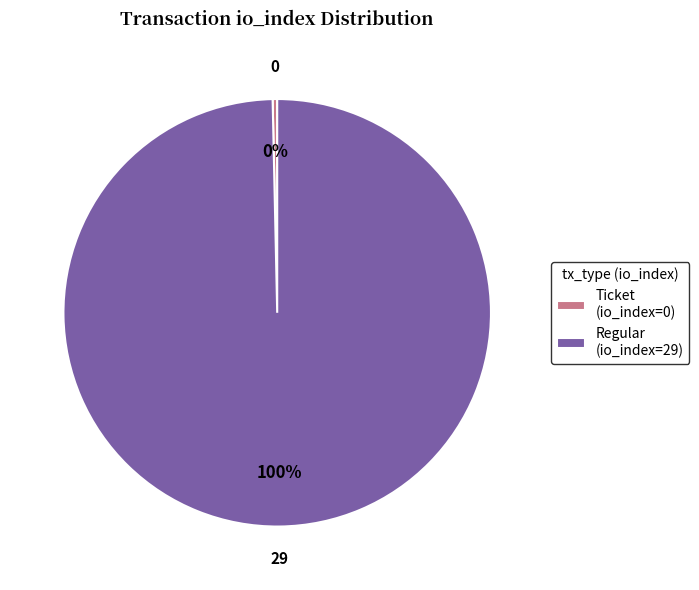

Which category has the smallest portion of the pie?

Ticket (io_index=0)